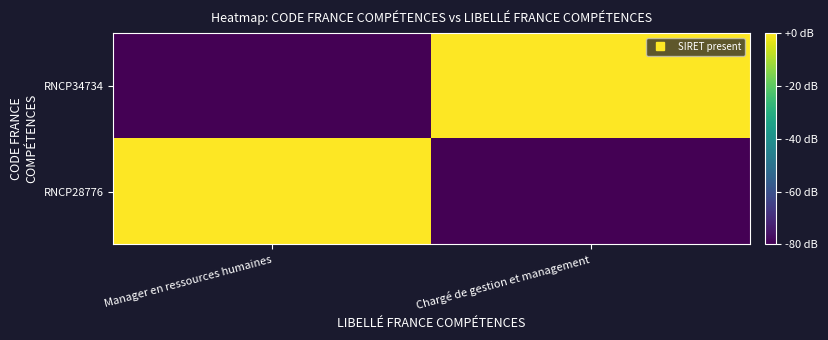

Between Manager en ressources humaines and Chargé de gestion et management, which series saw the biggest shift?

RNCP28776